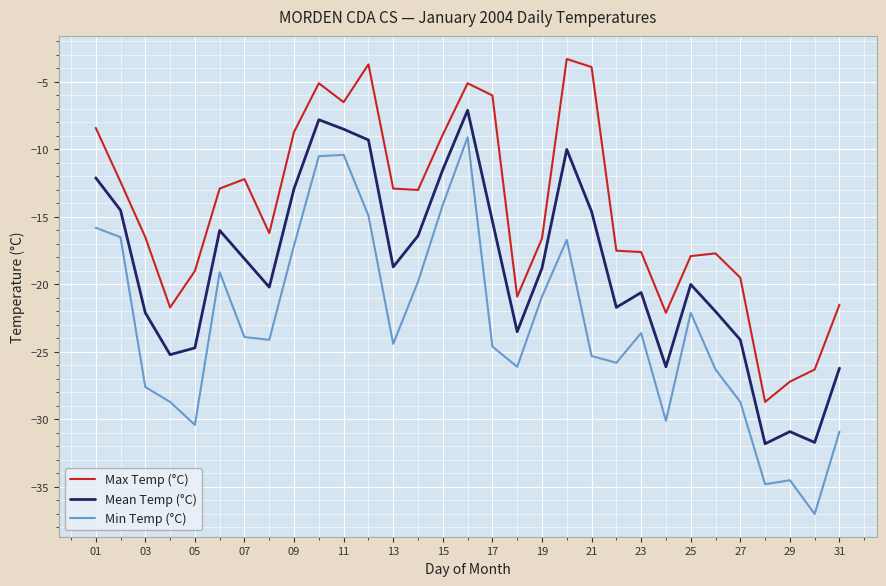

True or false: Min Temp (°C) and Max Temp (°C) intersect in this chart.

False